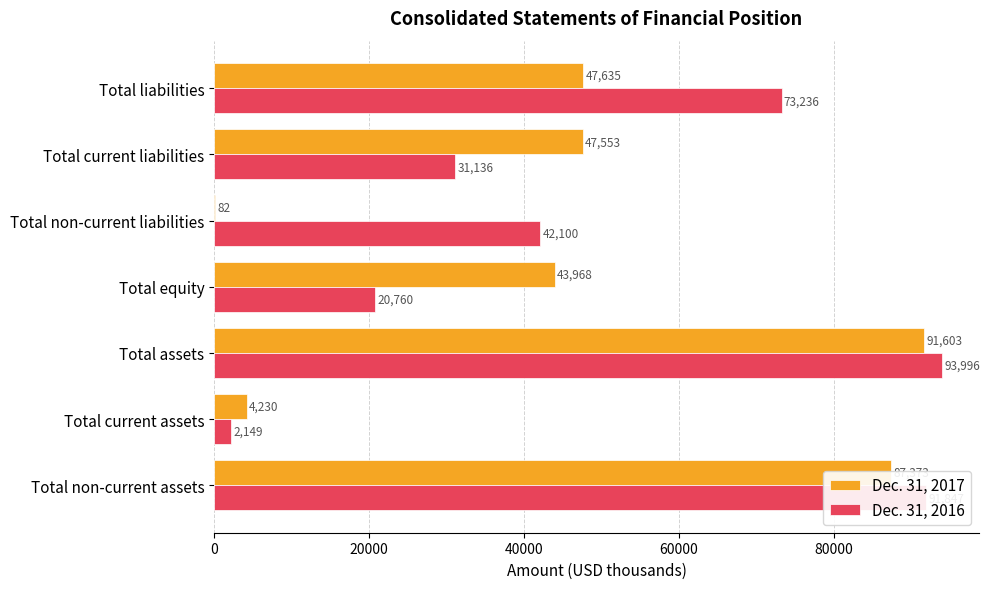

Which series changed the most between Total equity and Total non-current liabilities?

Dec. 31, 2017